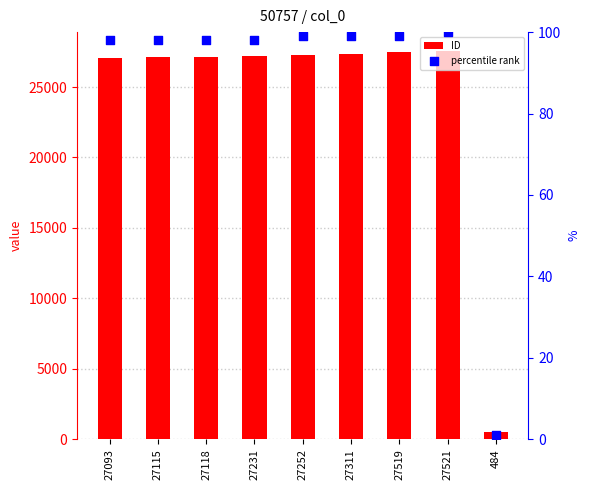

Which series contains the highest Y value?

ID